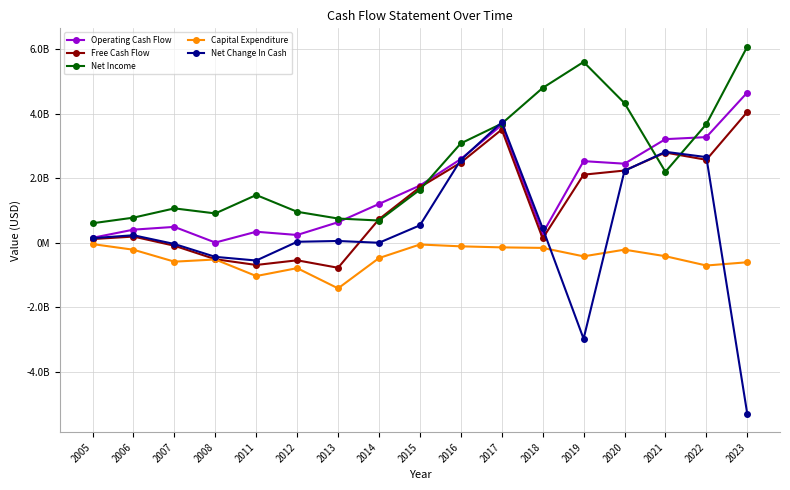

Reading left to right, transcribe all the data shown in this chart.

Operating Cash Flow: 155406187	407876196	493427348	8059797	343208690	242507000	637786000	1203839000	1773655000	2594374000	3649652000	294200000	2529817000	2450467000	3210748000	3273671000	4654766000
Free Cash Flow: 116059308	193423850	-90591003	-508318946	-686076779	-541641000	-773039000	731082000	1721327000	2485128000	3508450000	136592000	2110545000	2238169000	2795582000	2570616000	4052530000
Net Income: 605829464	779704383	1066284650	910228094	1480646418	961106000	751981000	690669000	1645622000	3079923000	3692196000	4796830000	5601662000	4325658000	2199216000	3675181000	6074381000
Capital Expenditure: -39346879	-214452346	-584018351	-516378743	-1029285469	-784148000	-1410825000	-472757000	-52328000	-109246000	-141202000	-157608000	-419272000	-212298000	-415166000	-703055000	-602236000
Net Change In Cash: 143916847	234527754	-36632710	-435073538	-548387356	32063000	56936000	1184000	542077000	2569655000	3732840000	451534000	-2971859000	2231050000	2818513000	2654416000	-5296591000